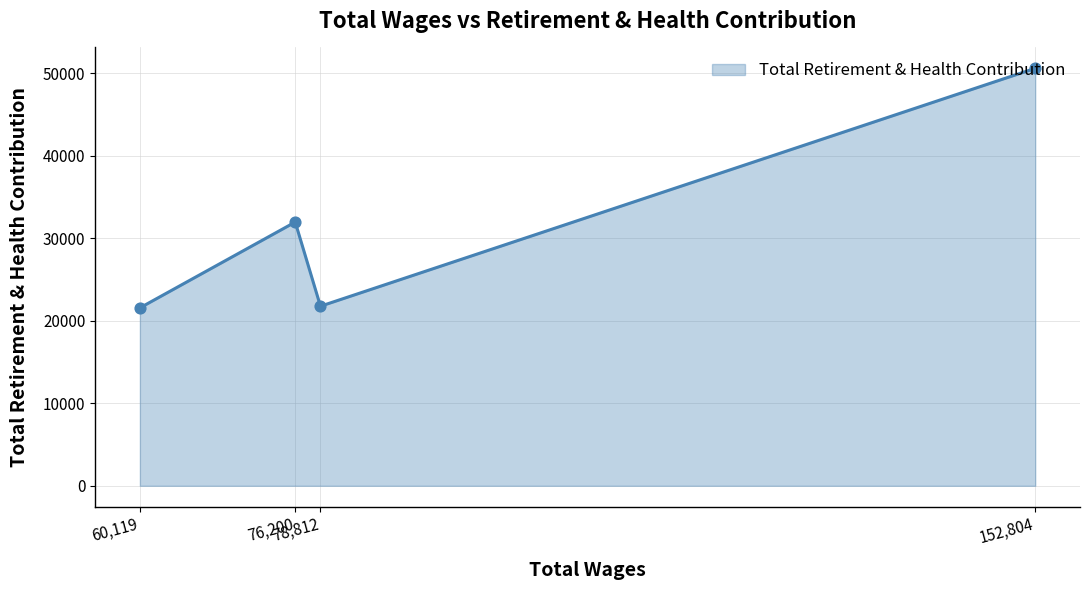

What is the difference between the maximum and minimum values?

29022